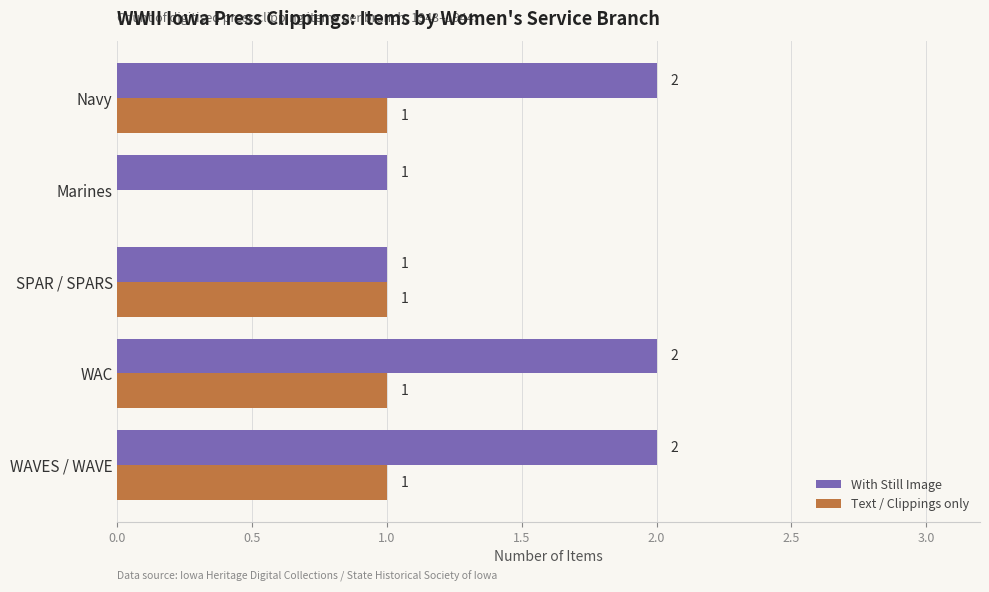

Is it true that Text / Clippings only equals 0 at WAVES / WAVE?

False